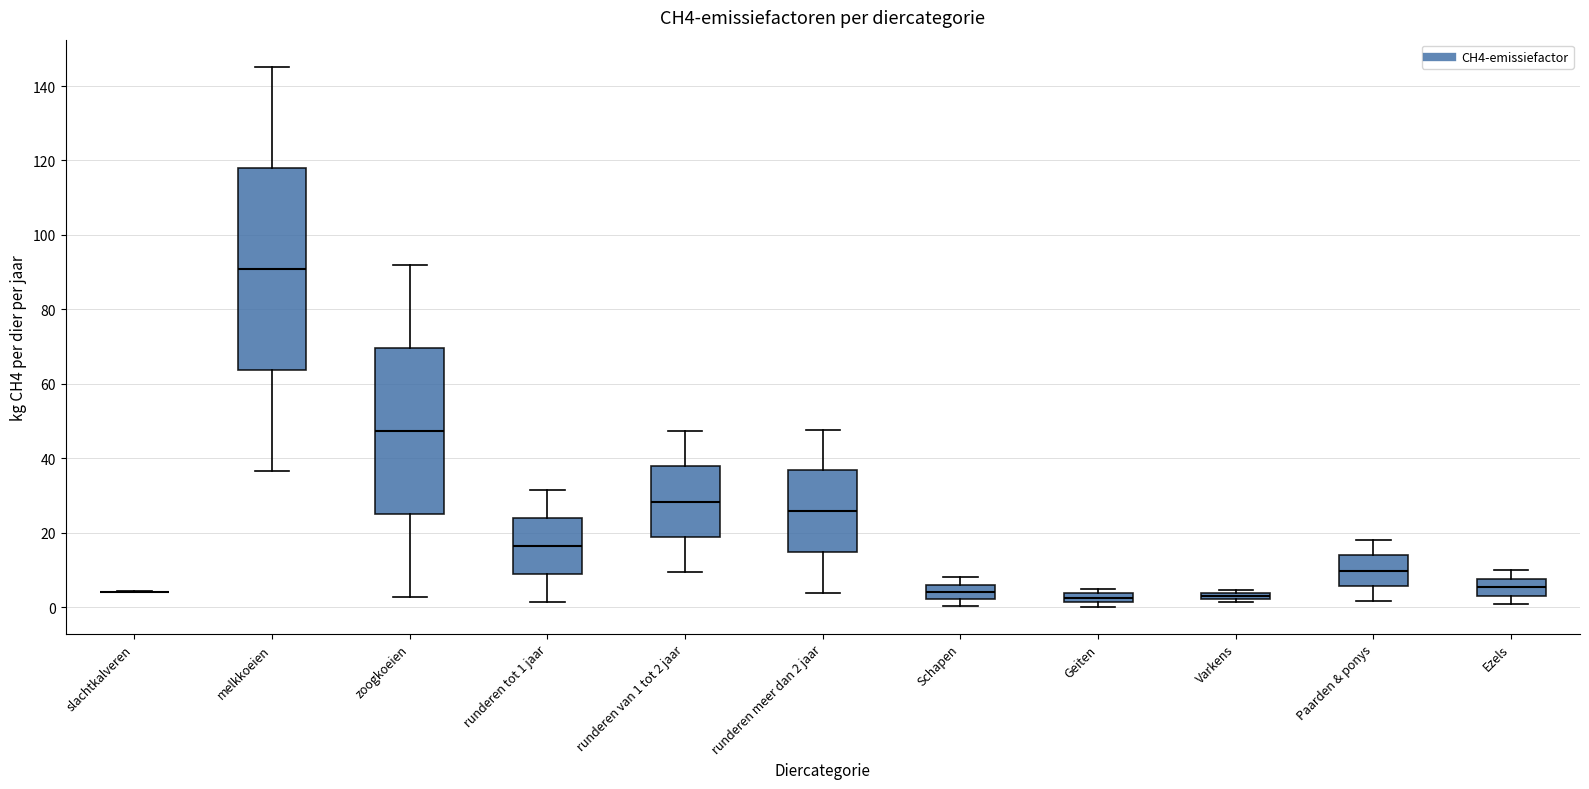

Which box is the tallest, from its lower edge to its upper edge?

melkkoeien